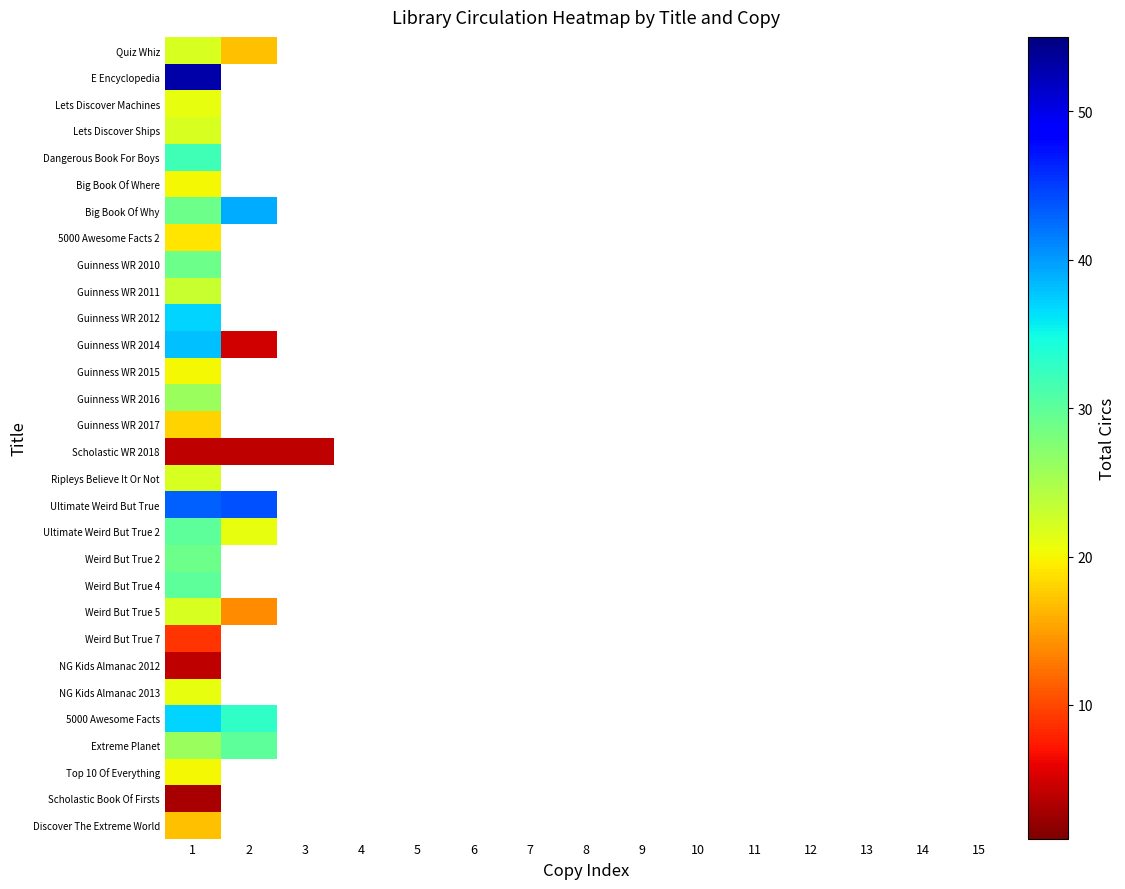

Reading left to right, extract all data points from this chart.

Quiz Whiz: 1=22	2=17	3=0	4=0	5=0	6=0	7=0	8=0	9=0	10=0	11=0	12=0	13=0	14=0	15=0
E Encyclopedia: 1=53	2=0	3=0	4=0	5=0	6=0	7=0	8=0	9=0	10=0	11=0	12=0	13=0	14=0	15=0
Lets Discover Machines: 1=21	2=0	3=0	4=0	5=0	6=0	7=0	8=0	9=0	10=0	11=0	12=0	13=0	14=0	15=0
Lets Discover Ships: 1=22	2=0	3=0	4=0	5=0	6=0	7=0	8=0	9=0	10=0	11=0	12=0	13=0	14=0	15=0
Dangerous Book For Boys: 1=32	2=0	3=0	4=0	5=0	6=0	7=0	8=0	9=0	10=0	11=0	12=0	13=0	14=0	15=0
Big Book Of Where: 1=20	2=0	3=0	4=0	5=0	6=0	7=0	8=0	9=0	10=0	11=0	12=0	13=0	14=0	15=0
Big Book Of Why: 1=29	2=39	3=0	4=0	5=0	6=0	7=0	8=0	9=0	10=0	11=0	12=0	13=0	14=0	15=0
5000 Awesome Facts 2: 1=19	2=0	3=0	4=0	5=0	6=0	7=0	8=0	9=0	10=0	11=0	12=0	13=0	14=0	15=0
Guinness WR 2010: 1=29	2=0	3=0	4=0	5=0	6=0	7=0	8=0	9=0	10=0	11=0	12=0	13=0	14=0	15=0
Guinness WR 2011: 1=23	2=0	3=0	4=0	5=0	6=0	7=0	8=0	9=0	10=0	11=0	12=0	13=0	14=0	15=0
Guinness WR 2012: 1=37	2=0	3=0	4=0	5=0	6=0	7=0	8=0	9=0	10=0	11=0	12=0	13=0	14=0	15=0
Guinness WR 2014: 1=38	2=5	3=0	4=0	5=0	6=0	7=0	8=0	9=0	10=0	11=0	12=0	13=0	14=0	15=0
Guinness WR 2015: 1=20	2=0	3=0	4=0	5=0	6=0	7=0	8=0	9=0	10=0	11=0	12=0	13=0	14=0	15=0
Guinness WR 2016: 1=26	2=0	3=0	4=0	5=0	6=0	7=0	8=0	9=0	10=0	11=0	12=0	13=0	14=0	15=0
Guinness WR 2017: 1=18	2=0	3=0	4=0	5=0	6=0	7=0	8=0	9=0	10=0	11=0	12=0	13=0	14=0	15=0
Scholastic WR 2018: 1=4	2=4	3=4	4=0	5=0	6=0	7=0	8=0	9=0	10=0	11=0	12=0	13=0	14=0	15=0
Ripleys Believe It Or Not: 1=22	2=0	3=0	4=0	5=0	6=0	7=0	8=0	9=0	10=0	11=0	12=0	13=0	14=0	15=0
Ultimate Weird But True: 1=43	2=44	3=0	4=0	5=0	6=0	7=0	8=0	9=0	10=0	11=0	12=0	13=0	14=0	15=0
Ultimate Weird But True 2: 1=30	2=21	3=0	4=0	5=0	6=0	7=0	8=0	9=0	10=0	11=0	12=0	13=0	14=0	15=0
Weird But True 2: 1=29	2=0	3=0	4=0	5=0	6=0	7=0	8=0	9=0	10=0	11=0	12=0	13=0	14=0	15=0
Weird But True 4: 1=30	2=0	3=0	4=0	5=0	6=0	7=0	8=0	9=0	10=0	11=0	12=0	13=0	14=0	15=0
Weird But True 5: 1=22	2=14	3=0	4=0	5=0	6=0	7=0	8=0	9=0	10=0	11=0	12=0	13=0	14=0	15=0
Weird But True 7: 1=9	2=0	3=0	4=0	5=0	6=0	7=0	8=0	9=0	10=0	11=0	12=0	13=0	14=0	15=0
NG Kids Almanac 2012: 1=4	2=0	3=0	4=0	5=0	6=0	7=0	8=0	9=0	10=0	11=0	12=0	13=0	14=0	15=0
NG Kids Almanac 2013: 1=21	2=0	3=0	4=0	5=0	6=0	7=0	8=0	9=0	10=0	11=0	12=0	13=0	14=0	15=0
5000 Awesome Facts: 1=37	2=33	3=0	4=0	5=0	6=0	7=0	8=0	9=0	10=0	11=0	12=0	13=0	14=0	15=0
Extreme Planet: 1=26	2=30	3=0	4=0	5=0	6=0	7=0	8=0	9=0	10=0	11=0	12=0	13=0	14=0	15=0
Top 10 Of Everything: 1=20	2=0	3=0	4=0	5=0	6=0	7=0	8=0	9=0	10=0	11=0	12=0	13=0	14=0	15=0
Scholastic Book Of Firsts: 1=3	2=0	3=0	4=0	5=0	6=0	7=0	8=0	9=0	10=0	11=0	12=0	13=0	14=0	15=0
Discover The Extreme World: 1=17	2=0	3=0	4=0	5=0	6=0	7=0	8=0	9=0	10=0	11=0	12=0	13=0	14=0	15=0